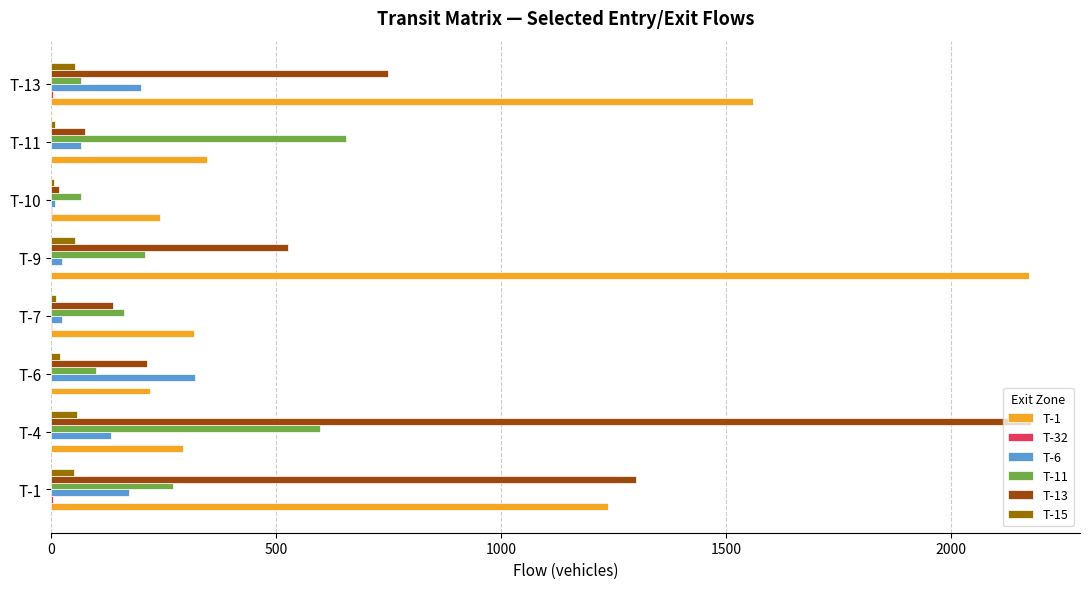

Is the value of T-15 at T-7 greater than the value of T-1 at T-13?

No